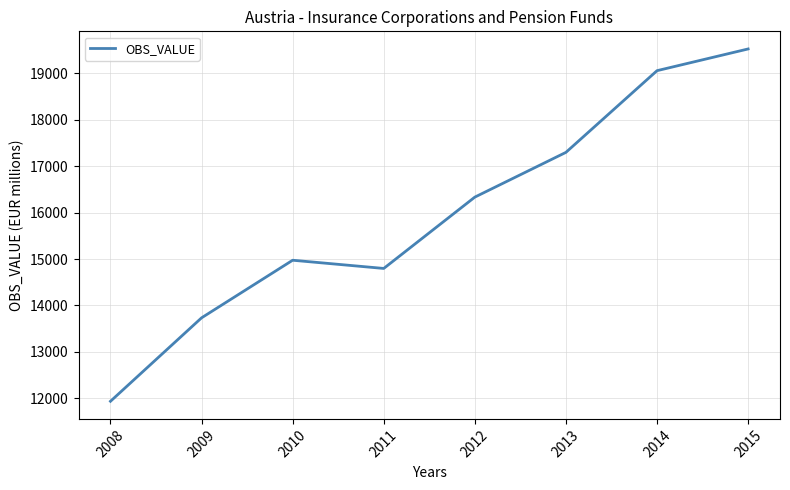

At which label is the value closest to 15731?

2012